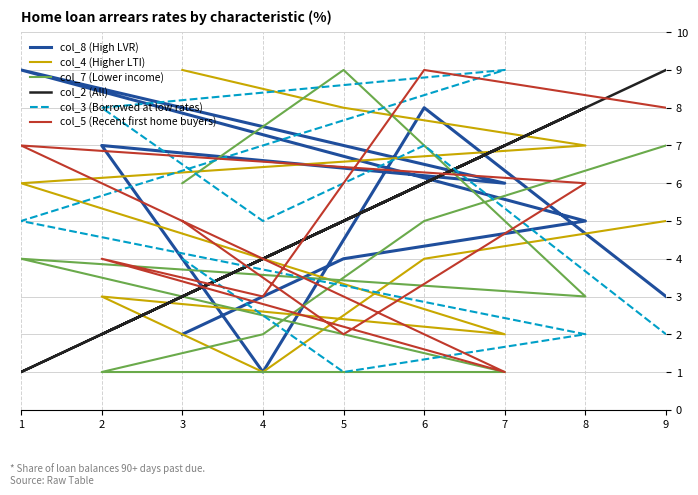

List the series in order of their peak value, highest first.

col_8 (High LVR), col_4 (Higher LTI), col_7 (Lower income), col_2 (All), col_3 (Borrowed at low rates), col_5 (Recent first home buyers)